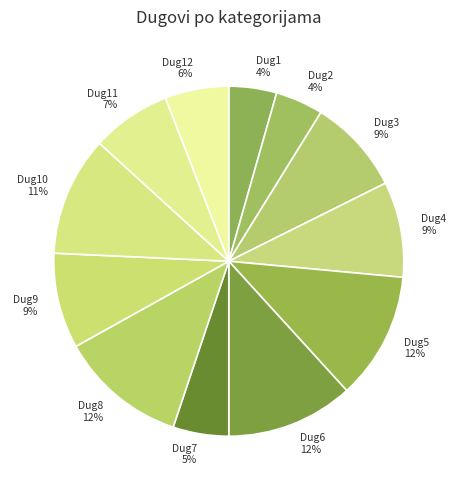

Combined, do Dug11 7% and Dug5 12% account for over 50%?

No